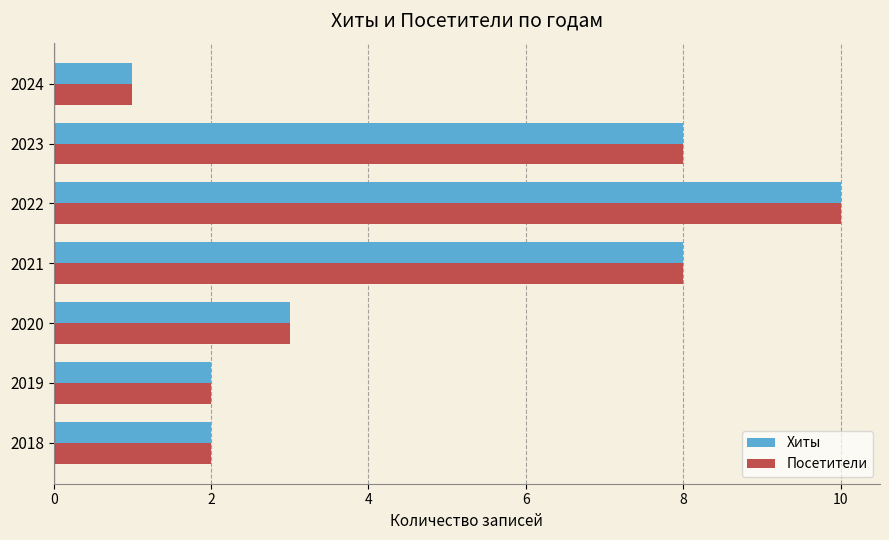

At which label is Хиты closest to 5?

2020